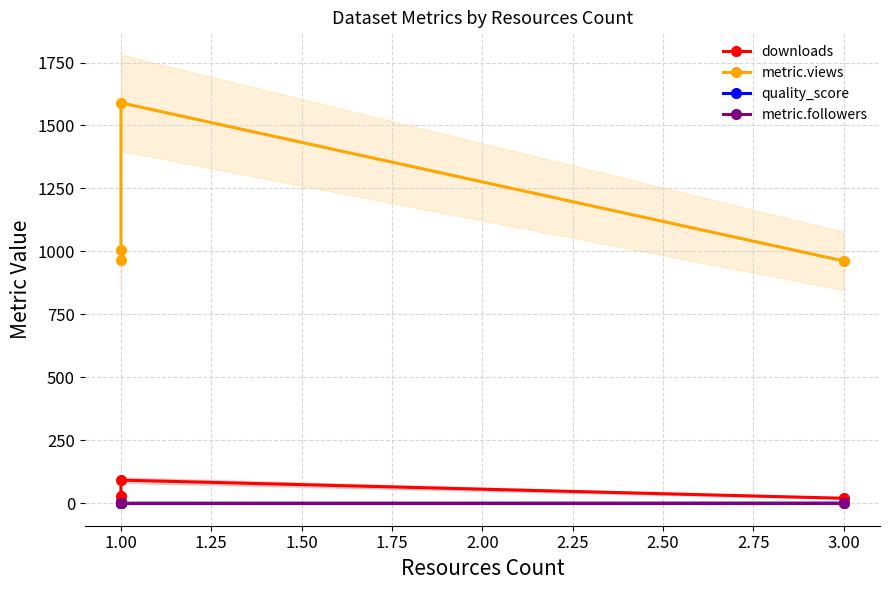

At how many categories does at least one series exceed 994?

2